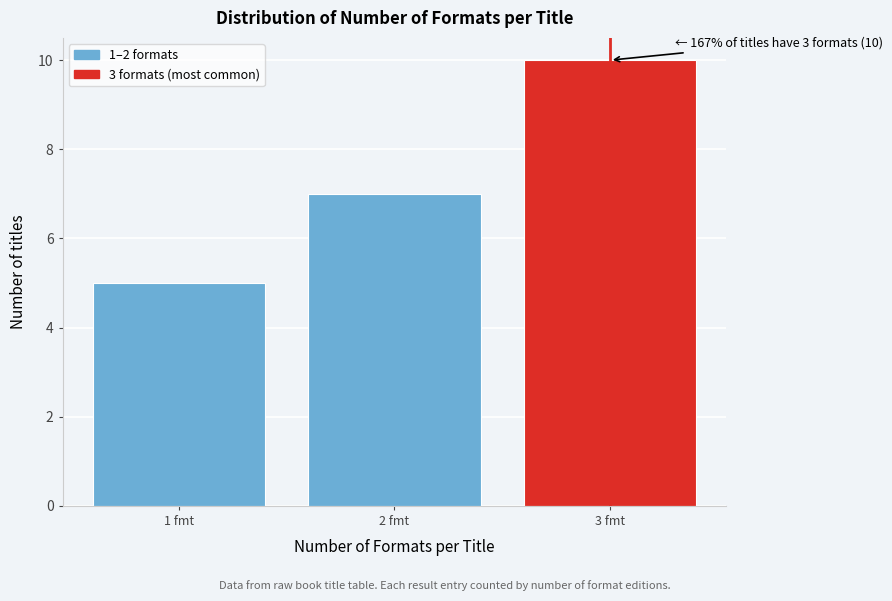

Reading left to right, transcribe all the data shown in this chart.

1 fmt=5	2 fmt=7	3 fmt=10